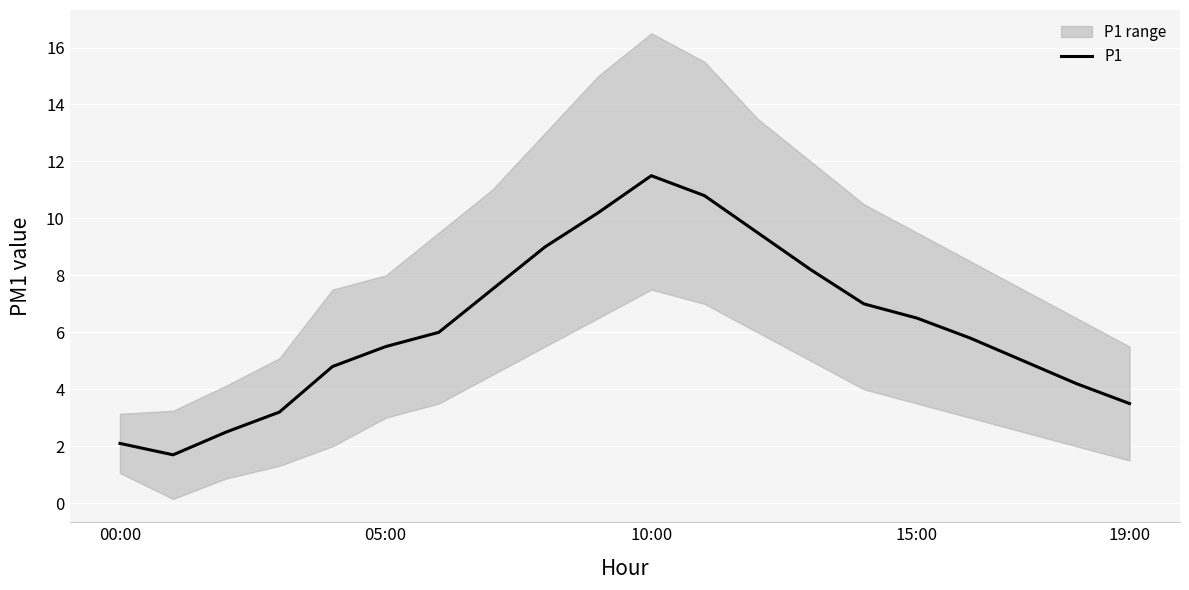

The value of P1 at 00:00 is 2.1. True or false?

True